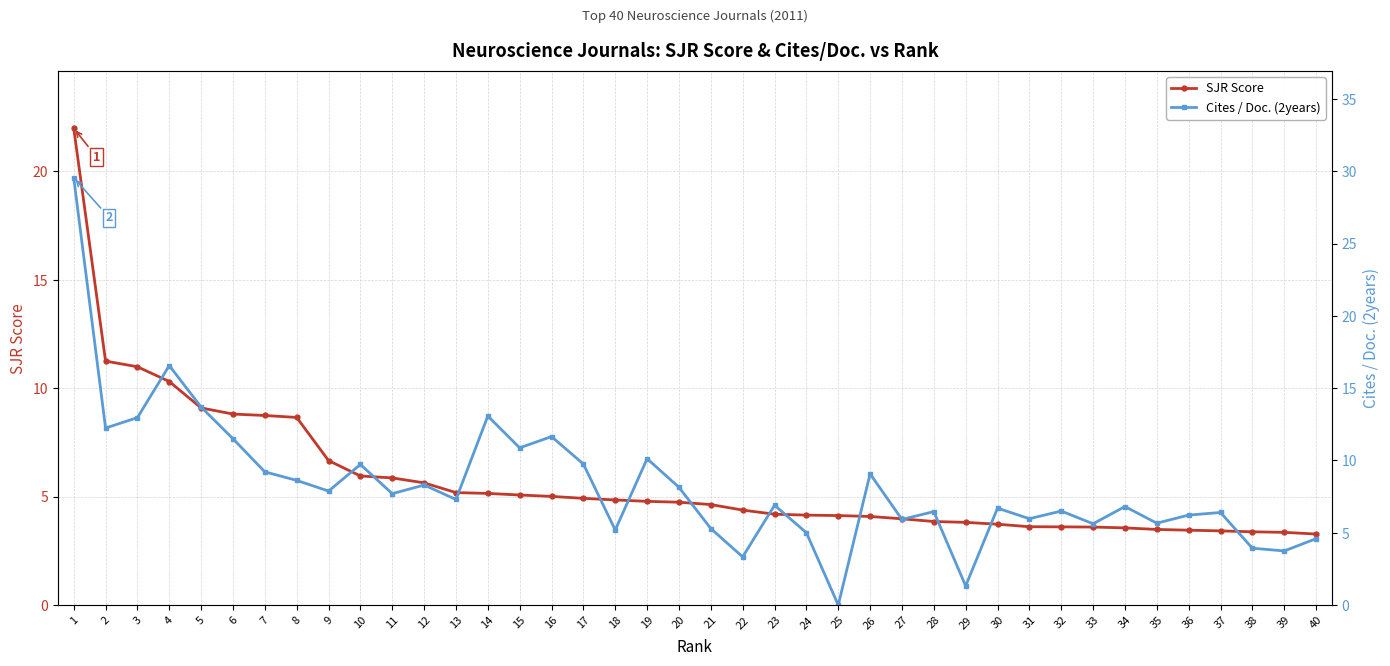

True or false: SJR Score has more than 2 interior local peaks.

False